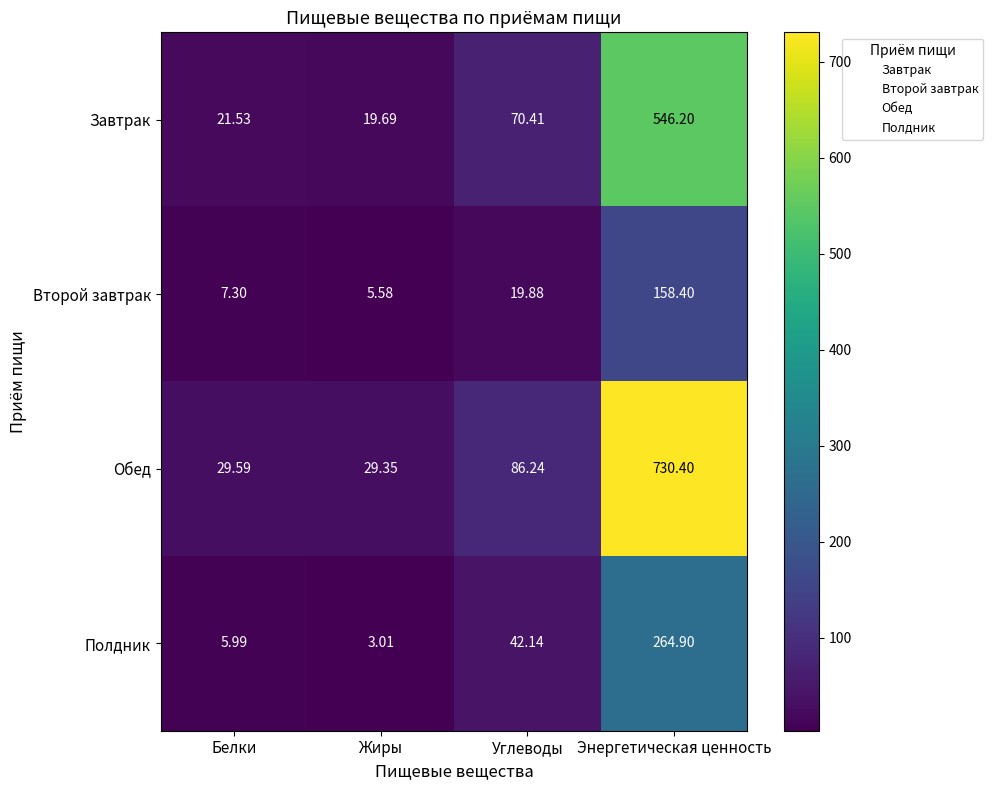

At which category is the sum across all series the highest?

Энергетическая ценность